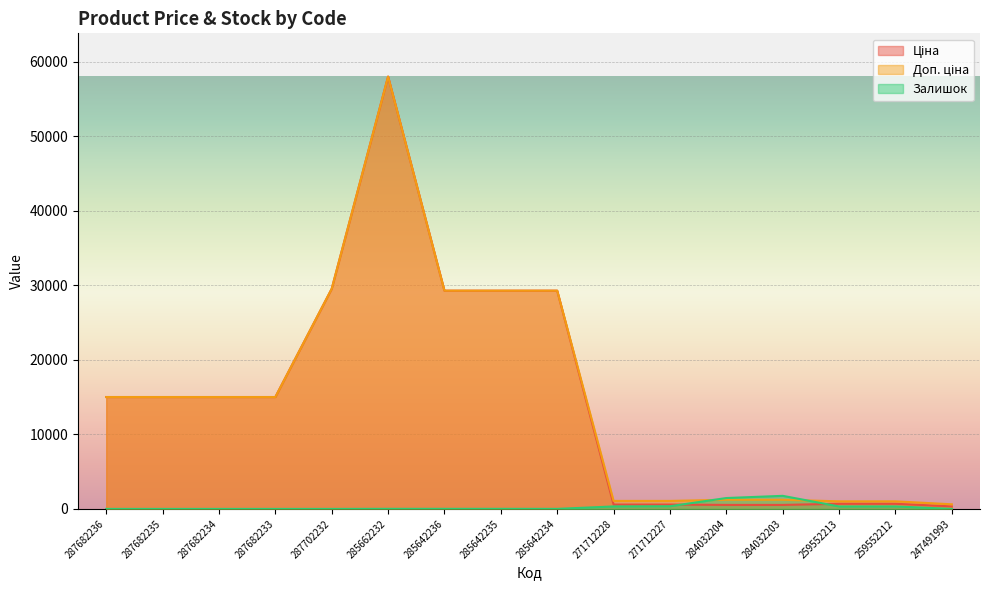

How many values in the Доп. ціна series are below 15019?

7